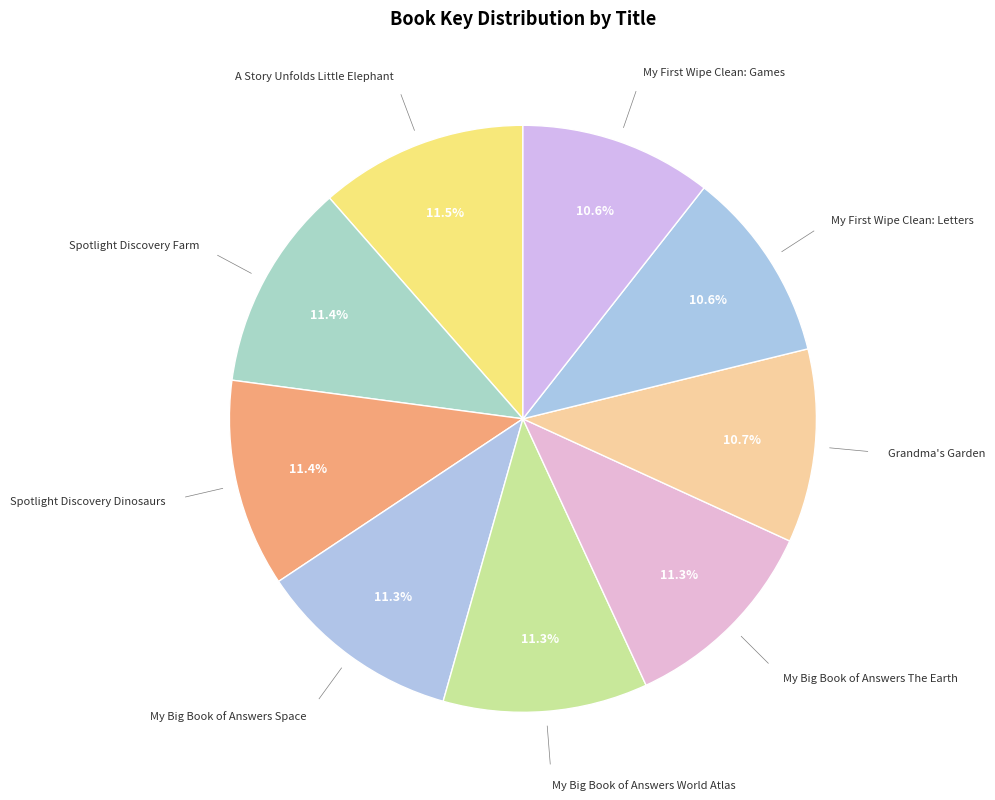

Does Spotlight Discovery Dinosaurs account for over 50% of the chart?

No